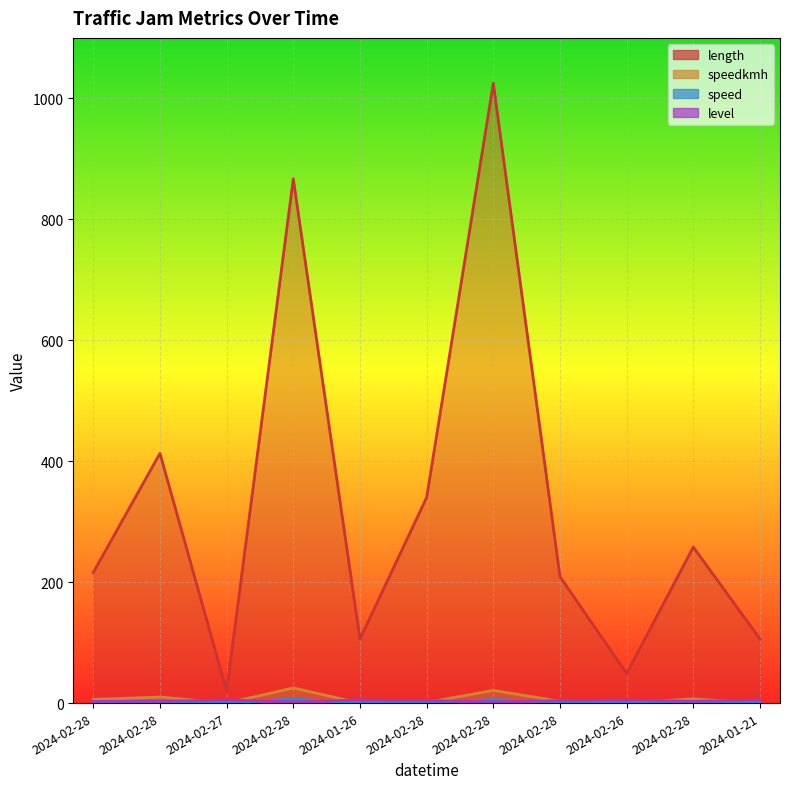

What is the label of the 8th point from the right?

2024-02-28